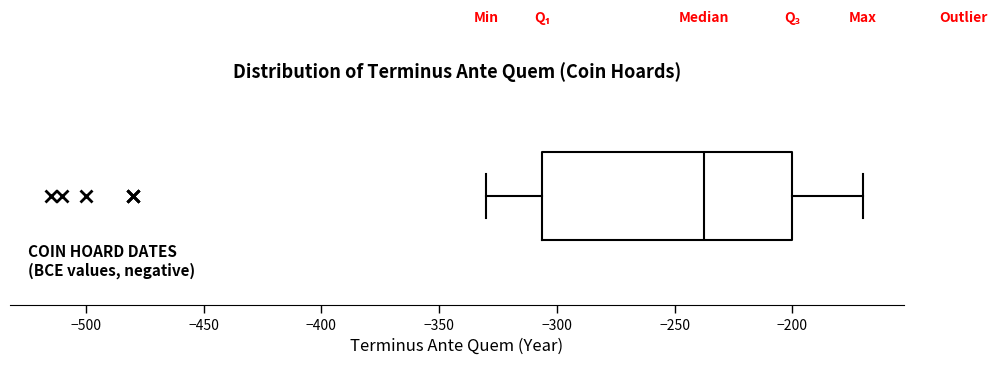

Read this box plot against the x-axis: the position of the median line, the range covered by the box, and the ends of both whiskers. The values are not printed on the chart, so give them approximately, as read against the axis.

median -235, box -305 to -200, whiskers -330 to -170